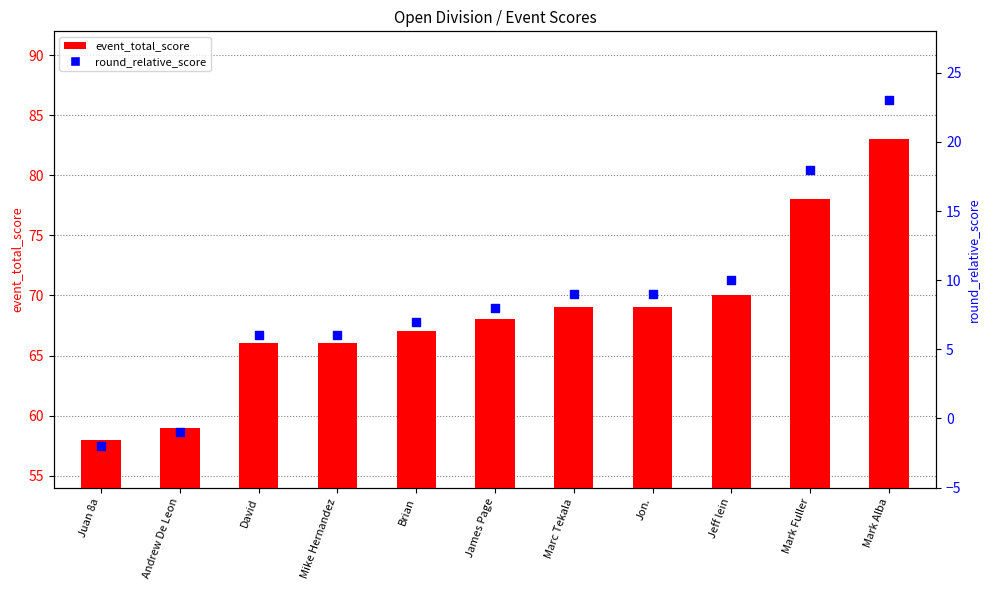

At how many categories does at least one series exceed 15?

11